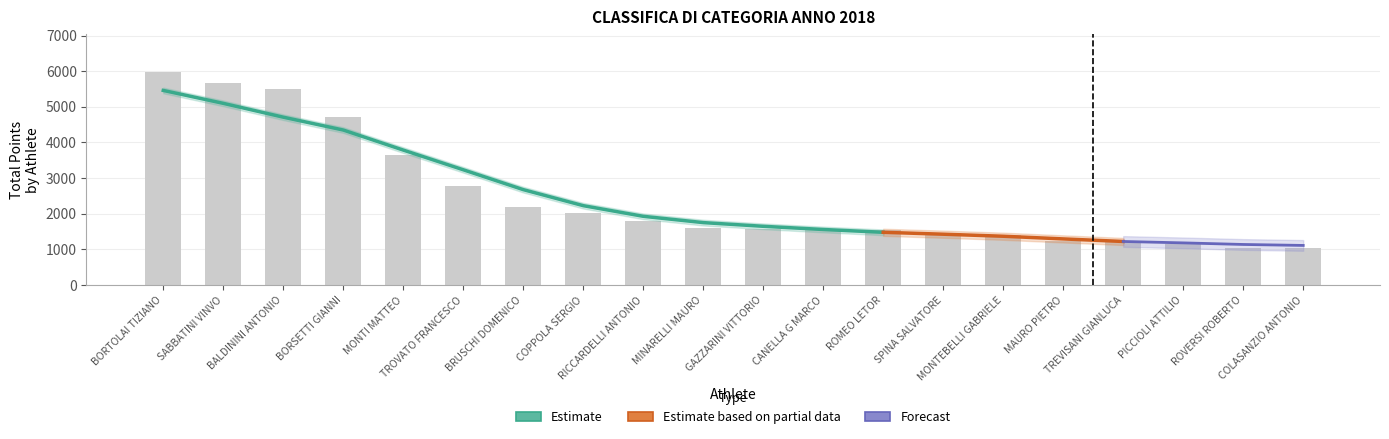

At which label is the value closest to 3500?

MONTI MATTEO